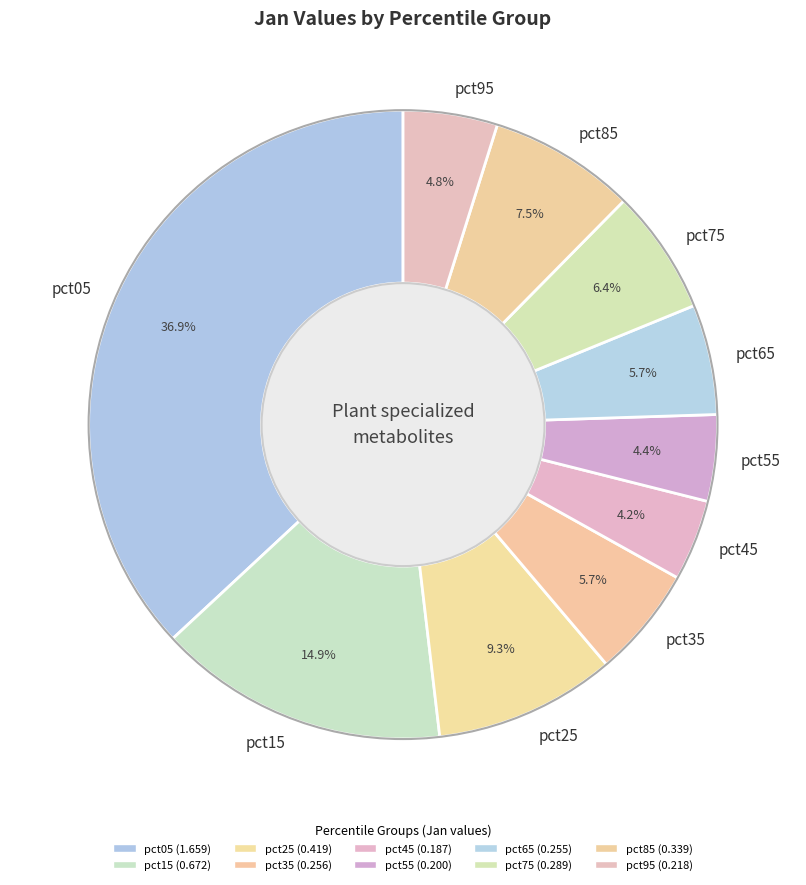

Does pct95 account for over 50% of the chart?

No